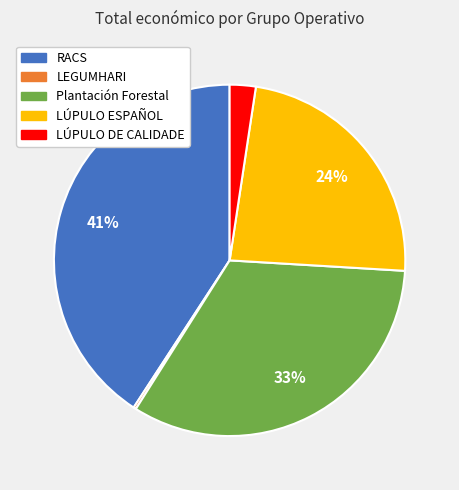

To the nearest percent, what portion does RACS represent?

41%